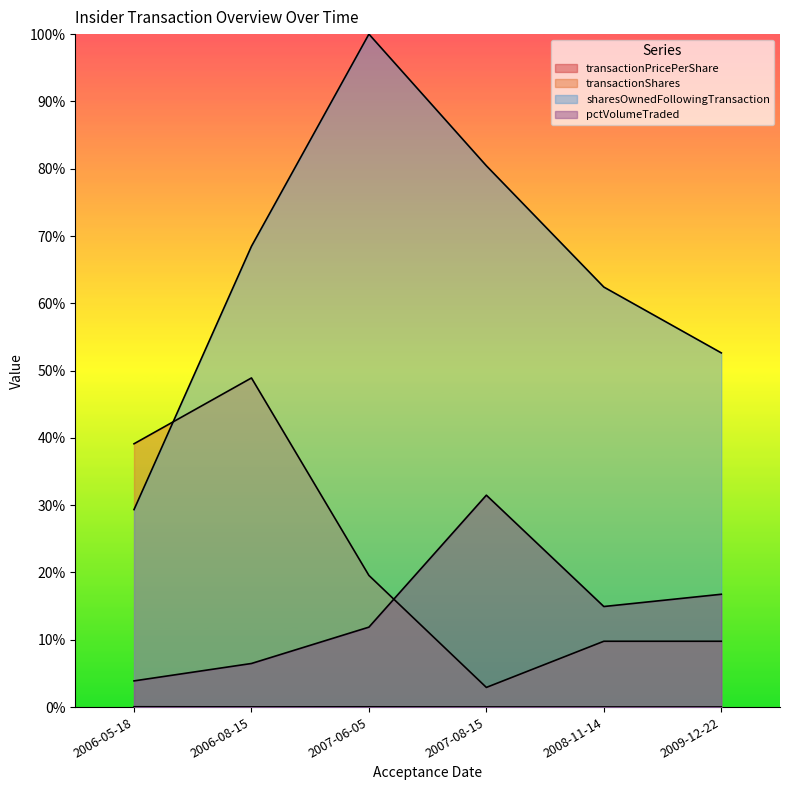

What is the spread (max minus min) of values at 2007-06-05?

1.0